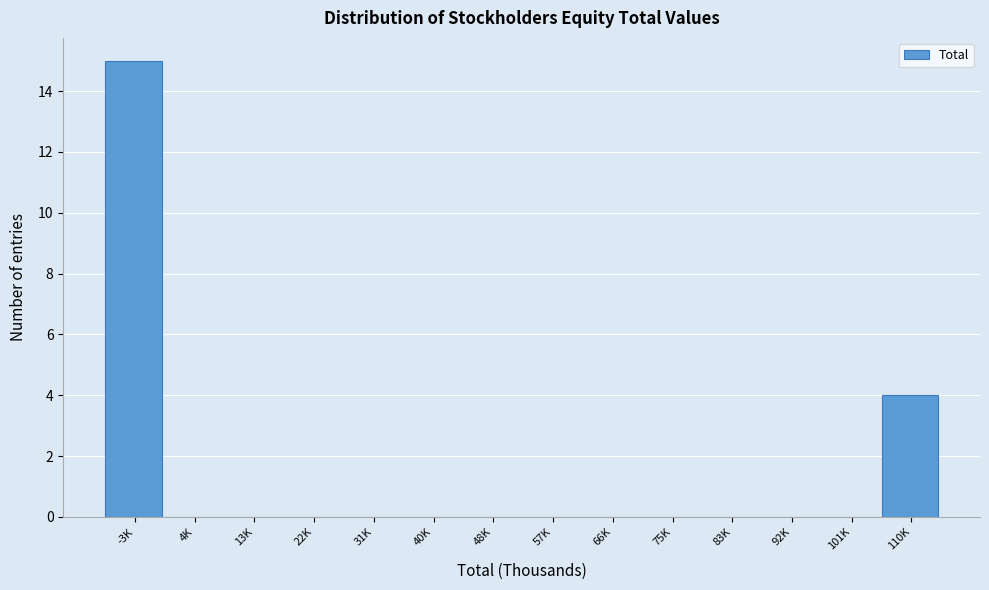

Reading right to left, transcribe all the data shown in this chart.

110K=4	101K=0	92K=0	83K=0	75K=0	66K=0	57K=0	48K=0	40K=0	31K=0	22K=0	13K=0	4K=0	-3K=15